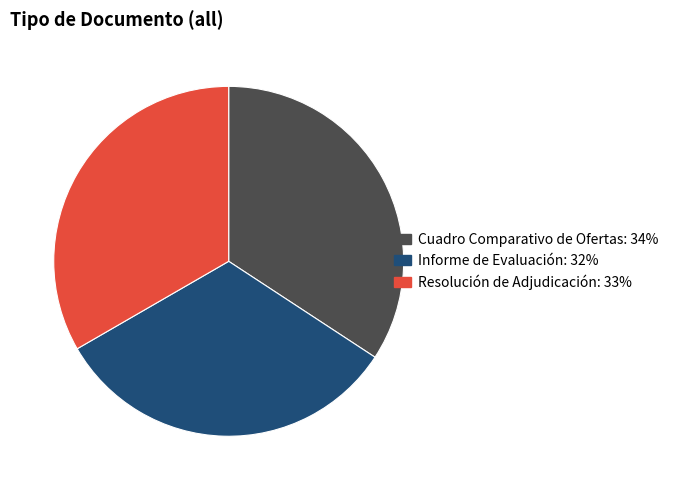

True or false: Resolución de Adjudicación accounts for 33% of the total.

True